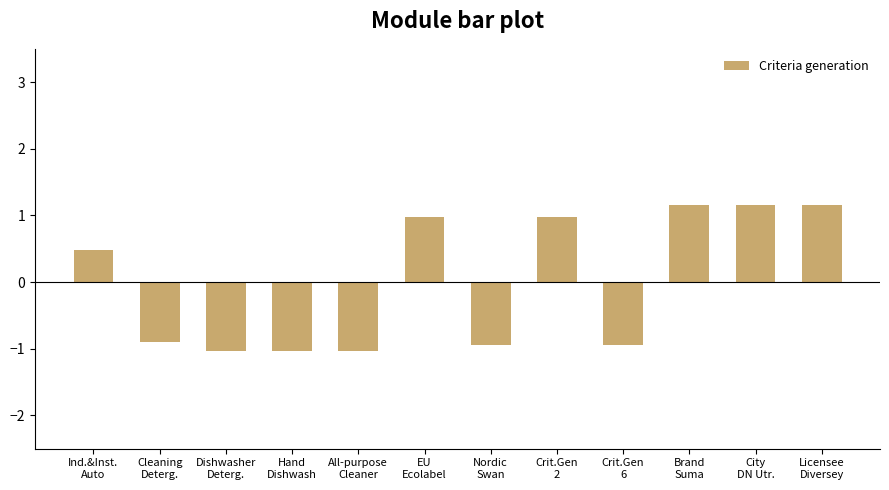

True or false: the data shows -0.6 at Dishwasher
Deterg..

False